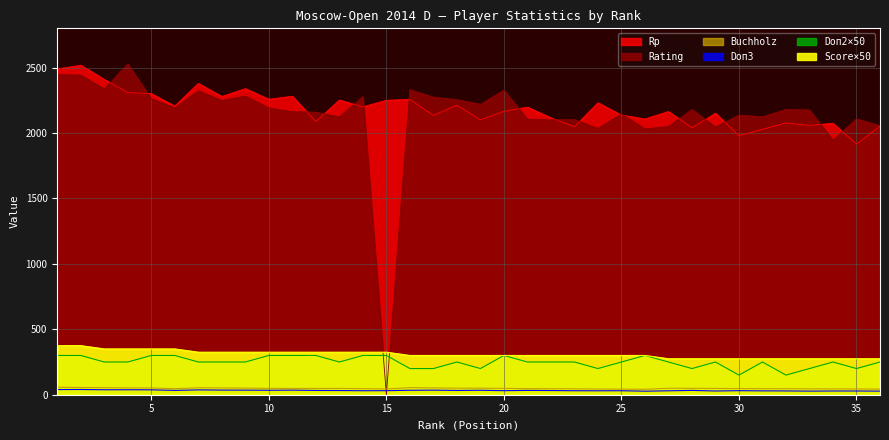

At which category does Rating reach its first local peak?

4